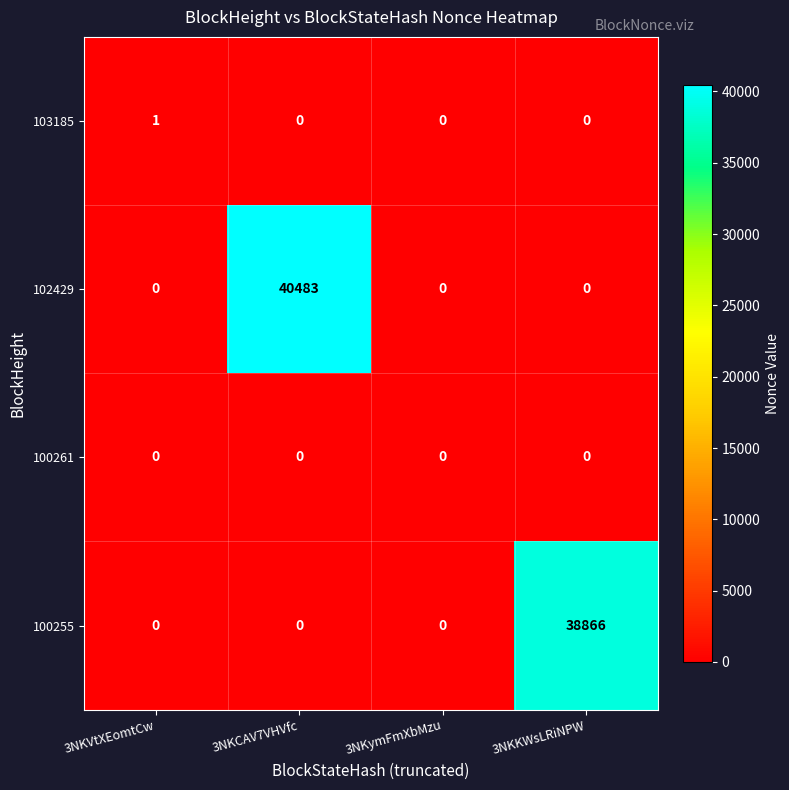

Reading right to left, transcribe all the data shown in this chart.

103185: 3NKKWsLRiNPW=0	3NKymFmXbMzu=0	3NKCAV7VHVfc=0	3NKVtXEomtCw=1
102429: 3NKKWsLRiNPW=0	3NKymFmXbMzu=0	3NKCAV7VHVfc=40483	3NKVtXEomtCw=0
100261: 3NKKWsLRiNPW=0	3NKymFmXbMzu=0	3NKCAV7VHVfc=0	3NKVtXEomtCw=0
100255: 3NKKWsLRiNPW=38866	3NKymFmXbMzu=0	3NKCAV7VHVfc=0	3NKVtXEomtCw=0